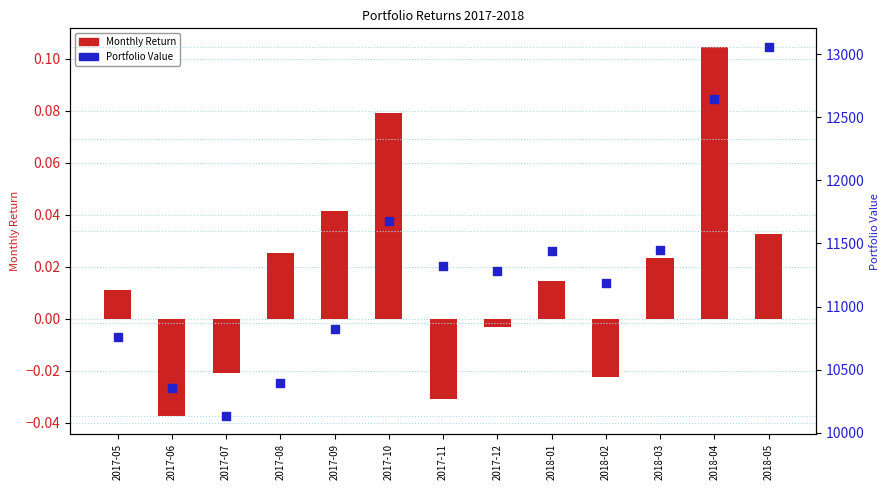

Which series has the largest total across all categories?

Portfolio Value